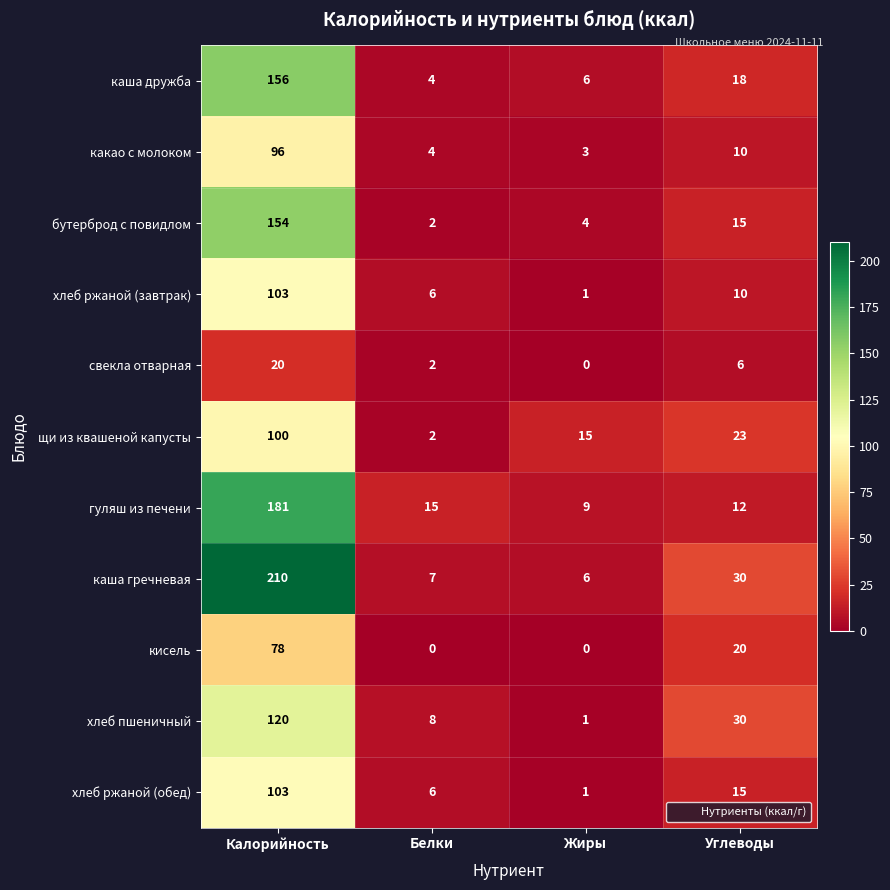

Which label corresponds to the largest value in the chart?

Калорийность